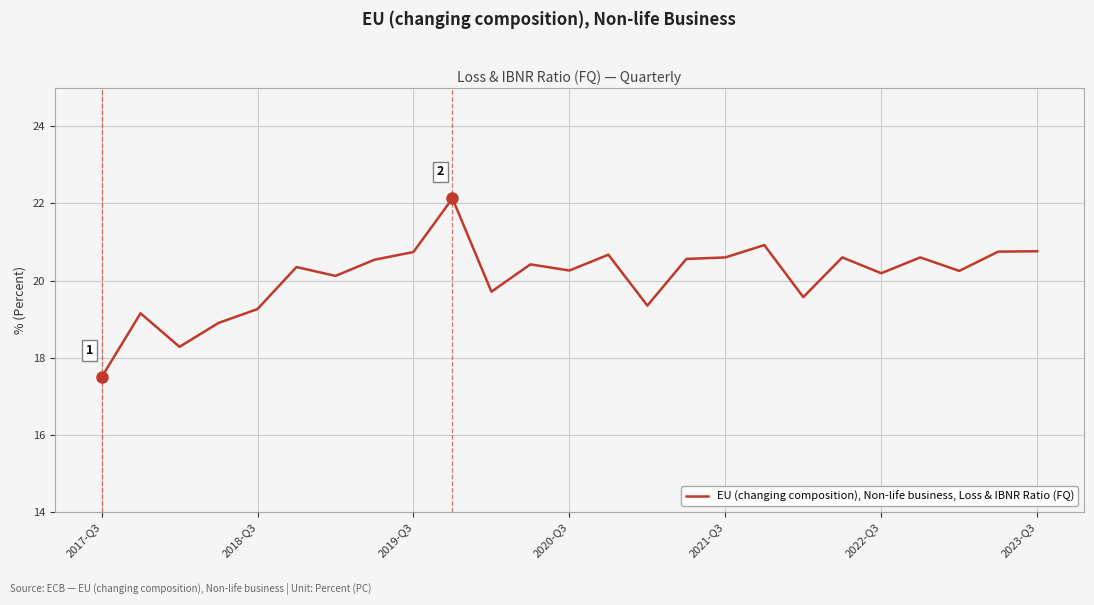

What is the difference between the maximum and minimum values?

4.6